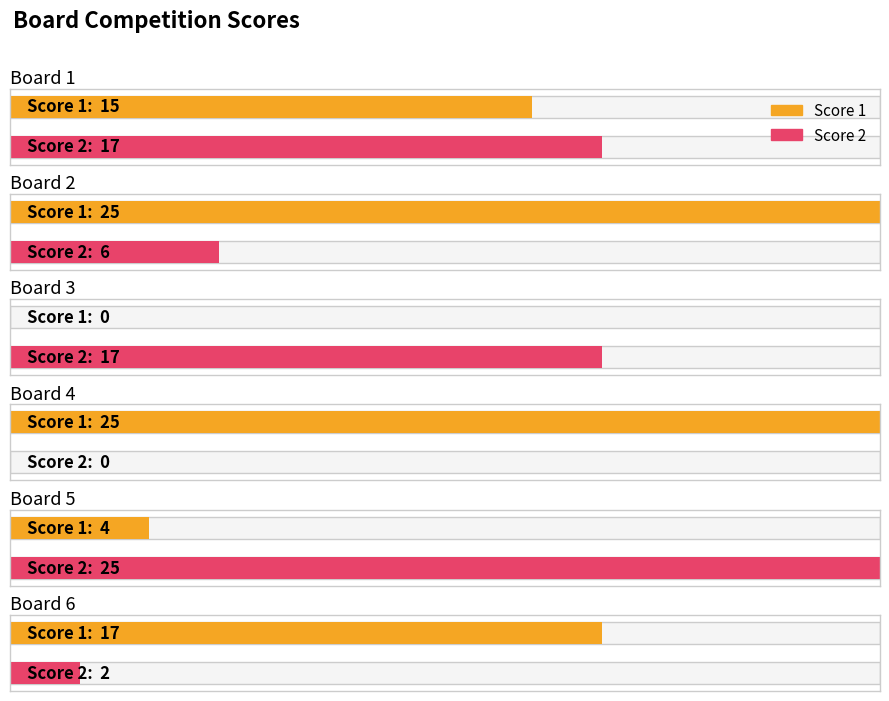

Rank the categories by Score 1 value from highest to lowest.

Board 2, Board 4, Board 6, Board 1, Board 5, Board 3